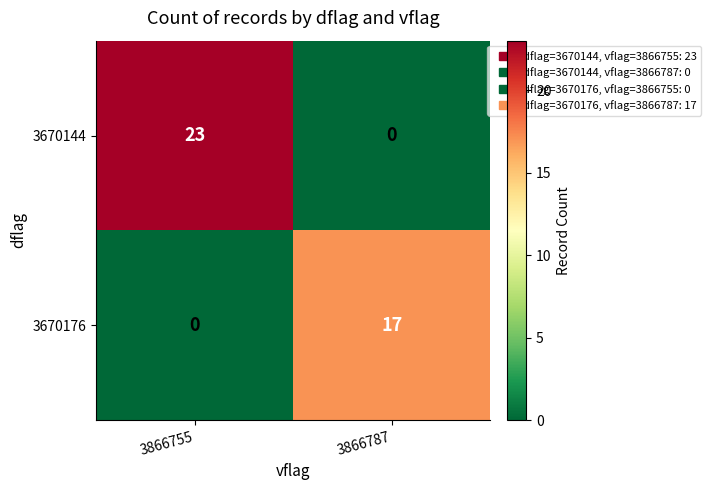

What is the greatest value displayed?

23